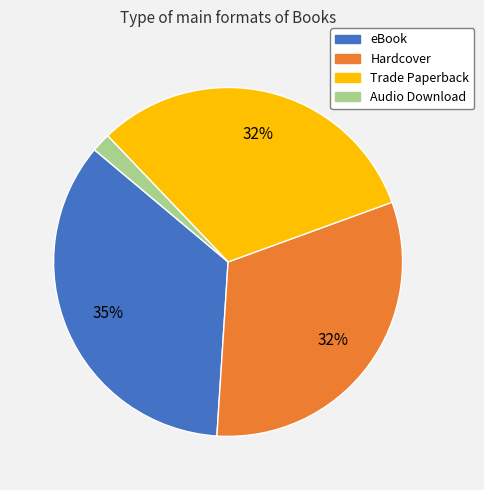

To the nearest percent, what is the difference between the largest and smallest slice percentages?

33%